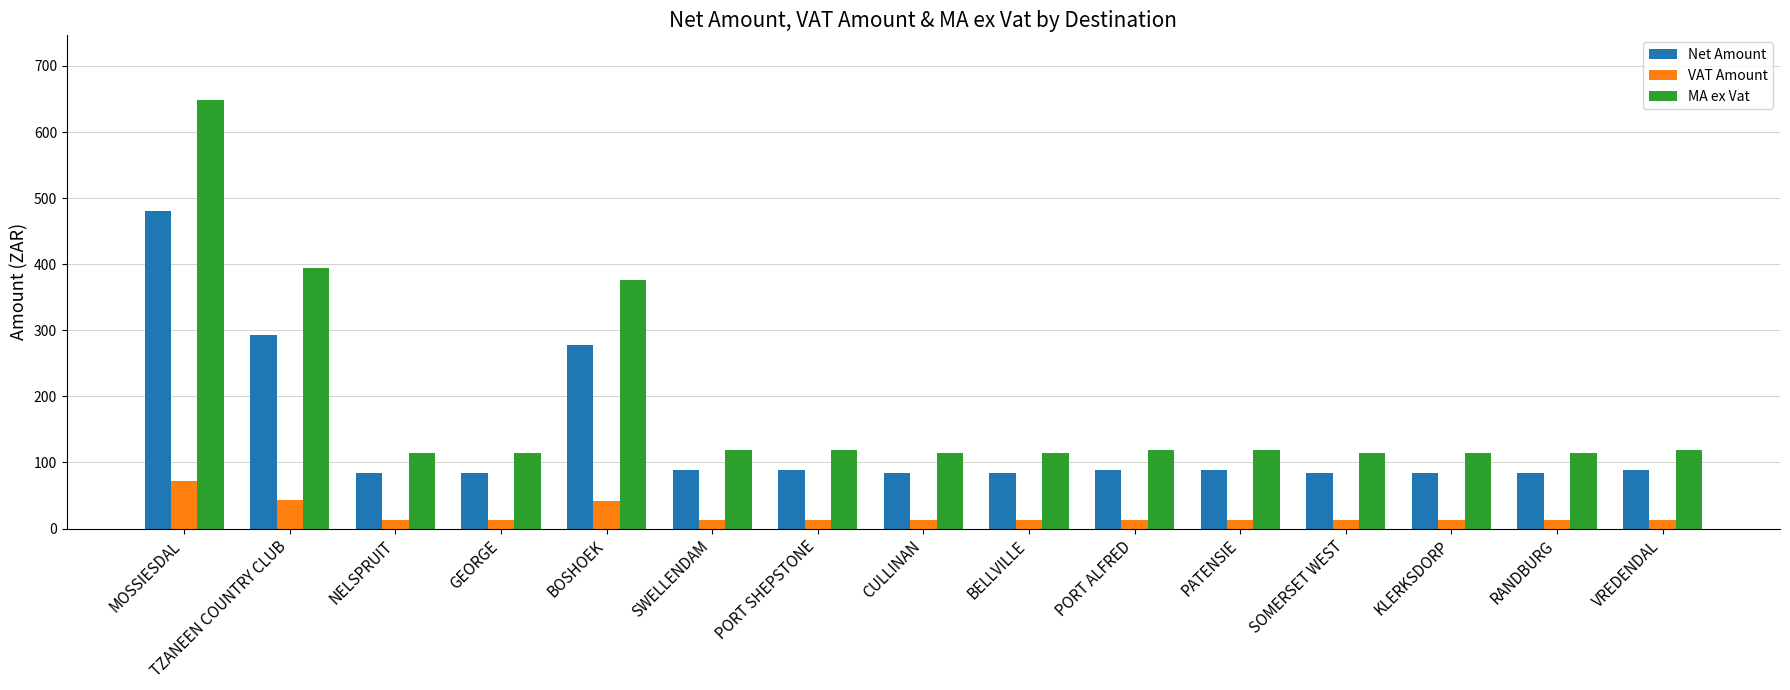

What is the average value of the MA ex Vat series?

187.4